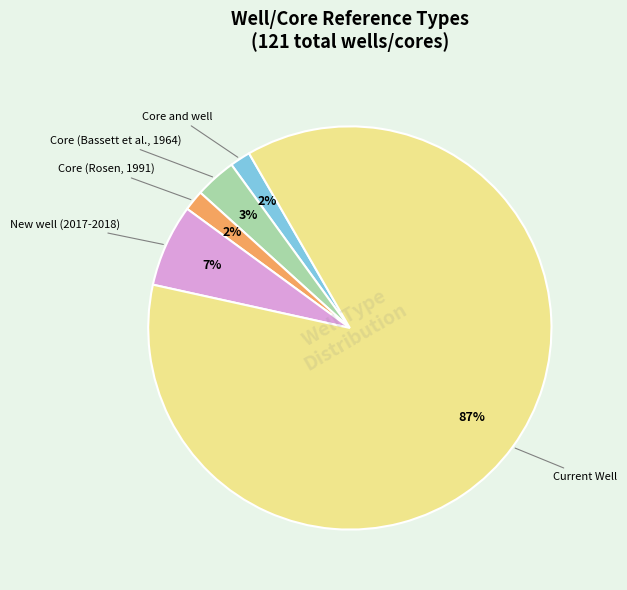

To the nearest percent, what portion does Core (Bassett et al., 1964) represent?

3%